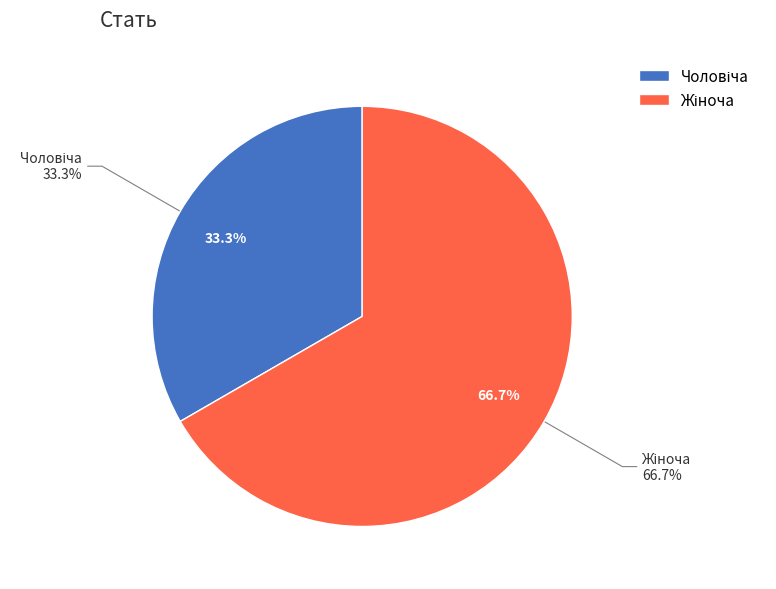

Between Чоловіча and Жіноча, which is larger?

Жіноча